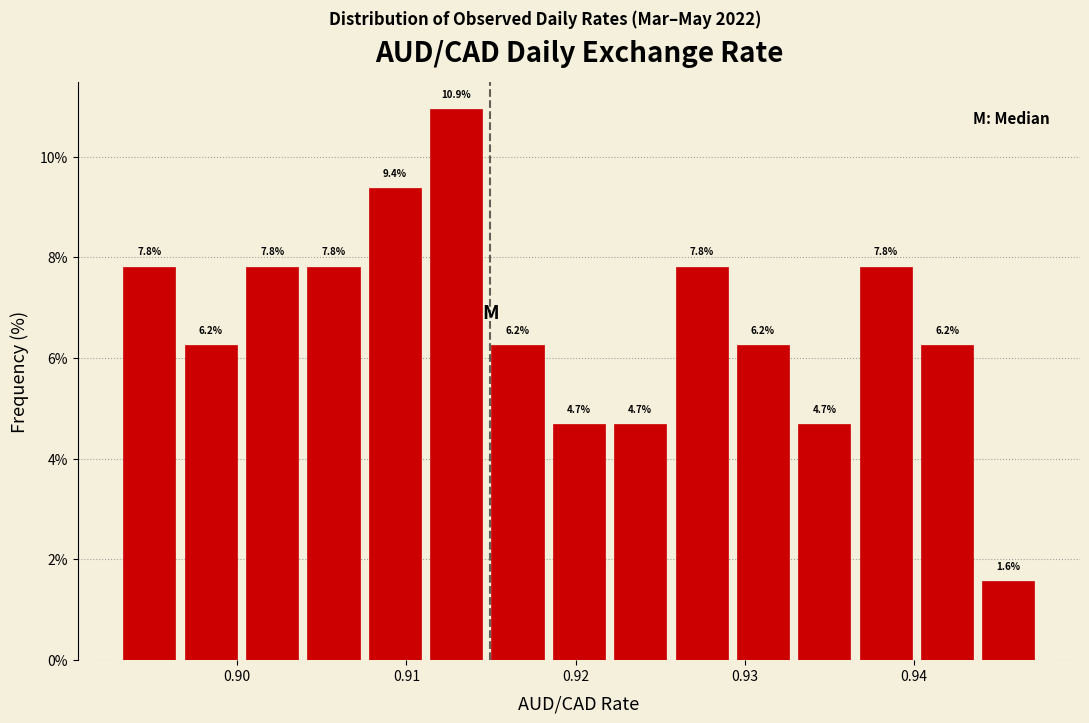

Around what value on the x-axis is the tallest bar? Give the approximate position of its centre, as read against the axis.

0.913